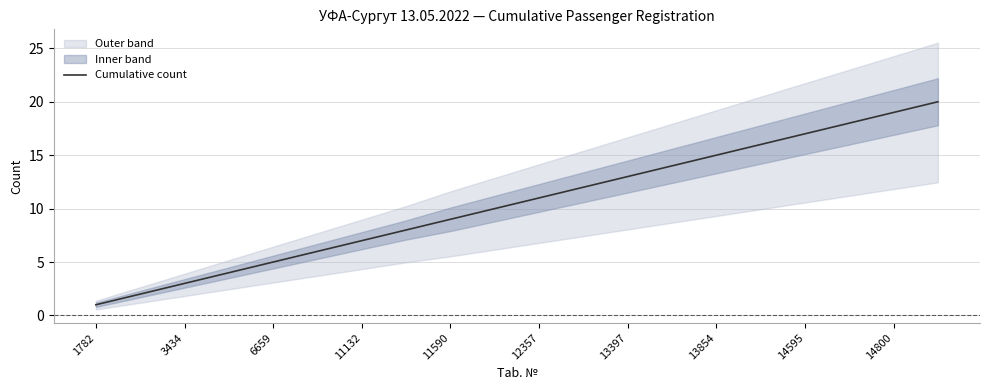

How many lines are shown in the chart?

1